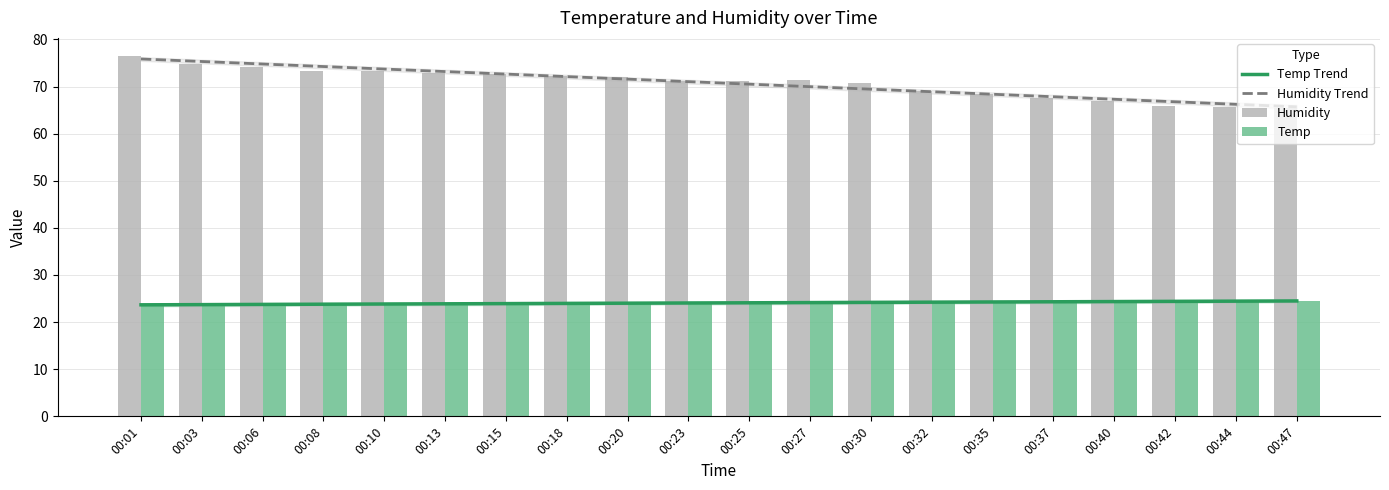

Reading right to left, extract all data points from this chart.

Temp Trend: 24.5	24.4	24.4	24.4	24.3	24.3	24.2	24.2	24.1	24.1	24.1	24.0	24.0	23.9	23.9	23.8	23.8	23.8	23.7	23.7
Humidity Trend: 65.7	66.2	66.8	67.3	67.8	68.4	68.9	69.4	70.0	70.5	71.0	71.6	72.1	72.6	73.2	73.7	74.2	74.8	75.3	75.8
Humidity: 65.5	65.6	65.8	67.0	67.6	68.5	69.1	70.8	71.3	71.1	71.1	72.0	72.2	72.7	72.9	73.4	73.3	74.2	74.8	76.5
Temp: 24.5	24.5	24.5	24.4	24.3	24.2	24.1	24.0	24.0	24.0	24.1	24.1	24.1	24.1	24.0	24.0	23.9	23.8	23.6	23.4